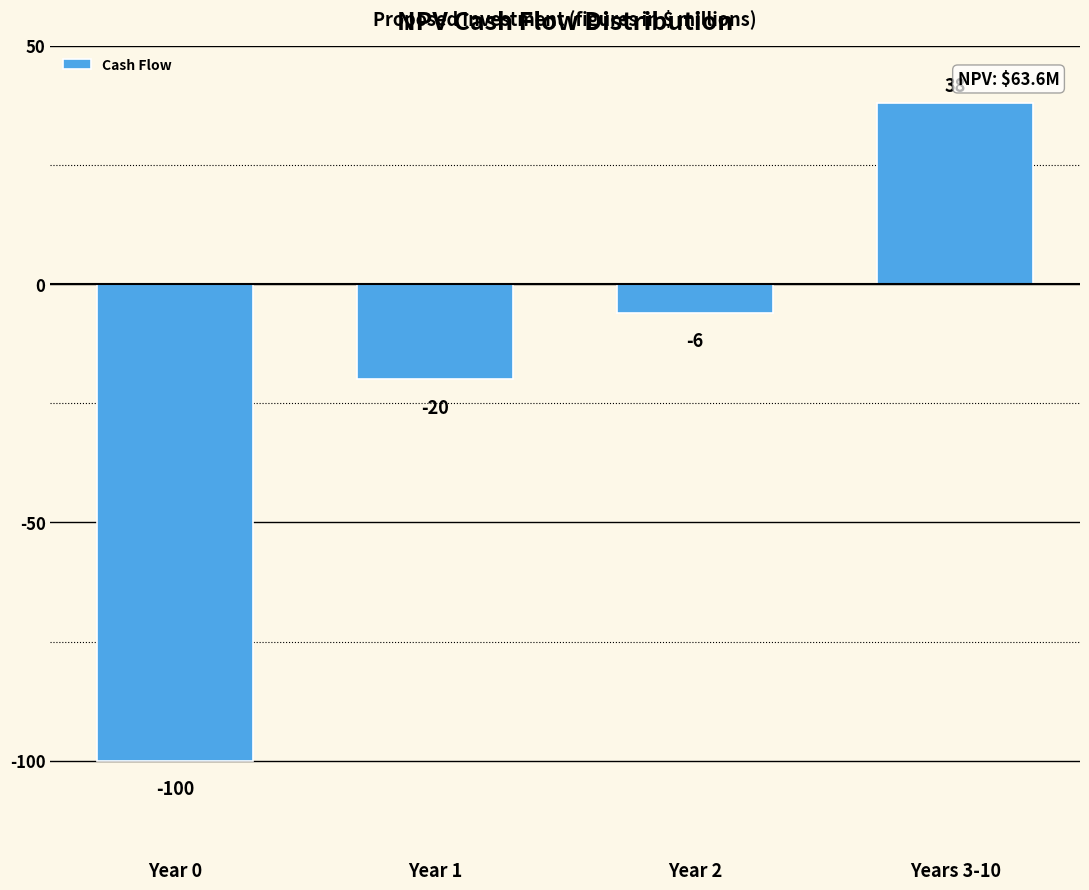

Reading left to right, transcribe all the data shown in this chart.

Year 0=-100	Year 1=-20	Year 2=-6	Years 3-10=38